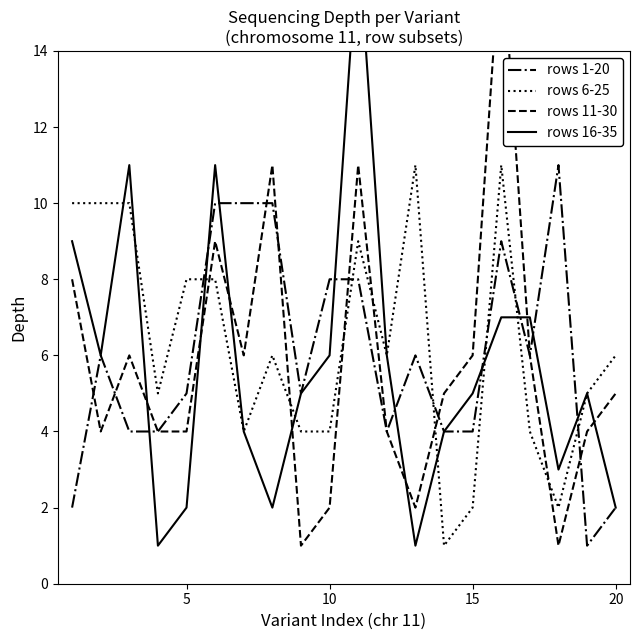

True or false: rows 6-25 and rows 1-20 cross at least once.

True